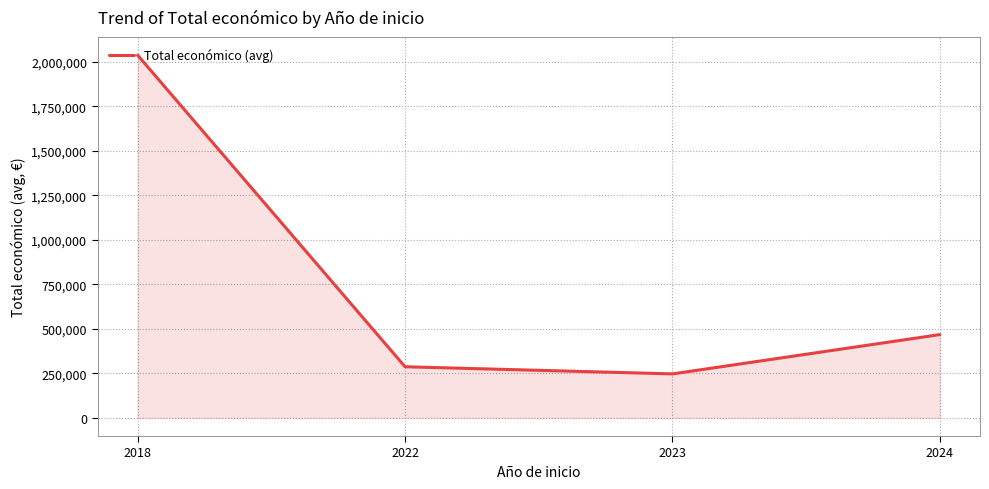

Count the number of categories in the chart.

4